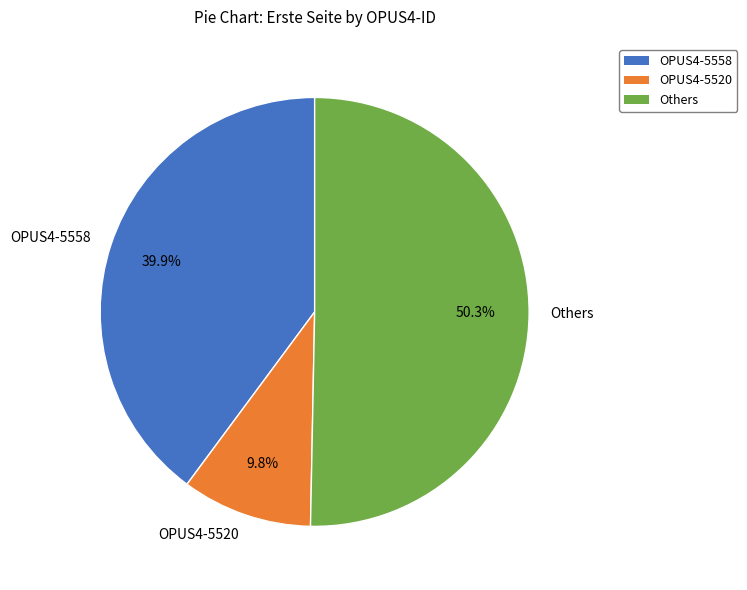

Which category has the smallest portion of the pie?

OPUS4-5520